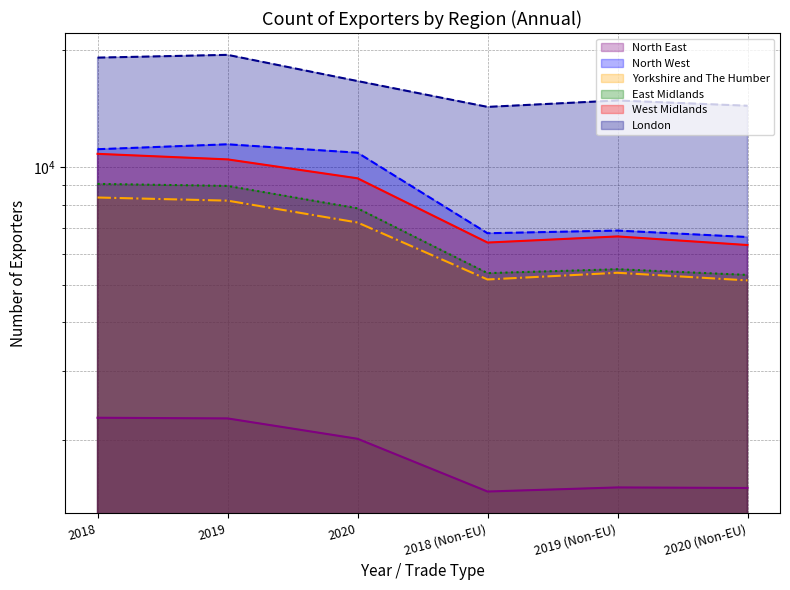

Where is Yorkshire and The Humber nearest to the value 6741?

2020